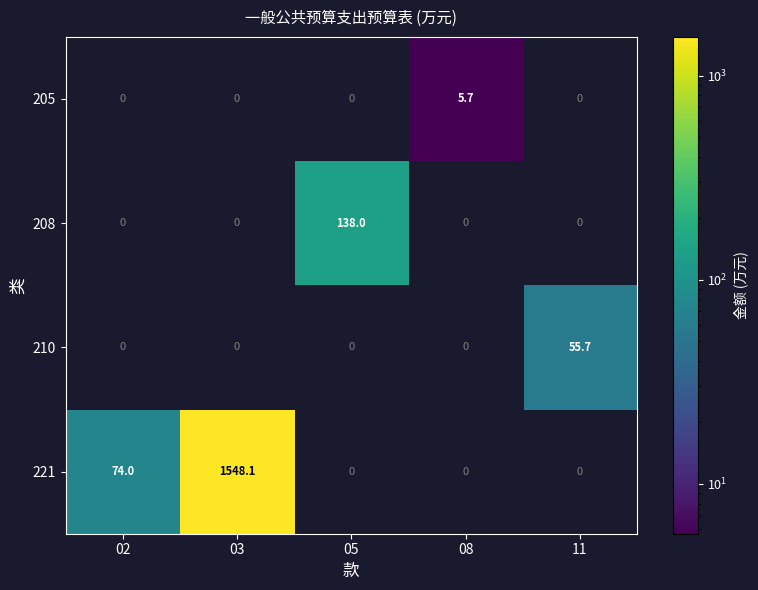

How many data points does each series have?

5